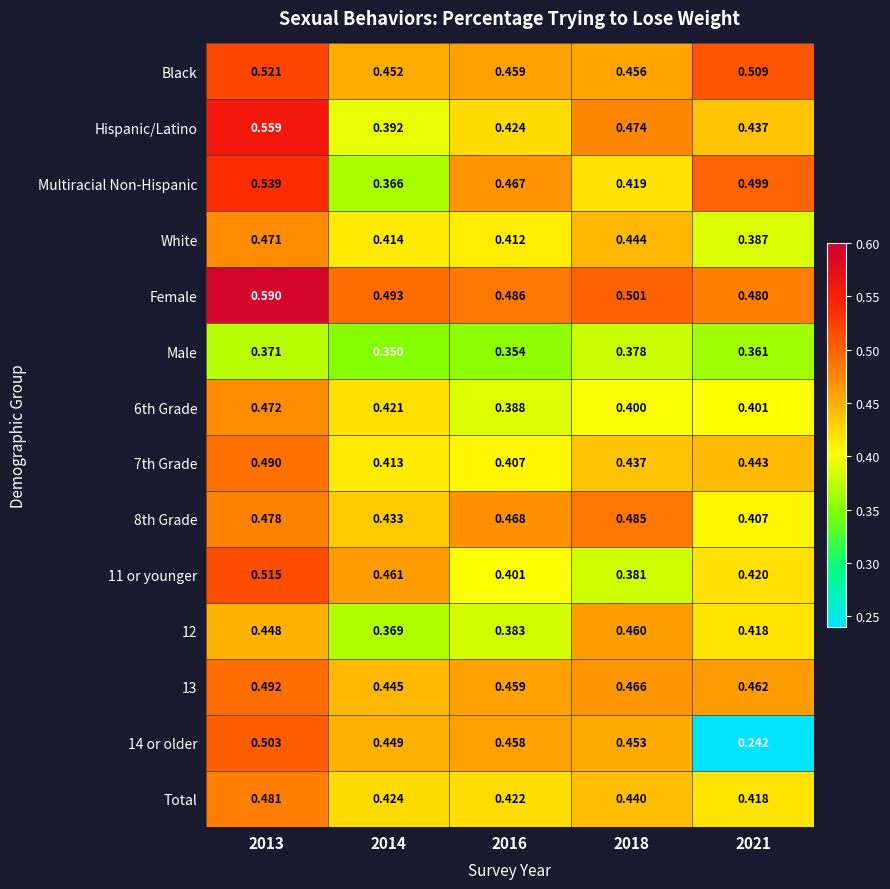

Is the value of 11 or younger at 2016 greater than the value of Total at 2021?

No